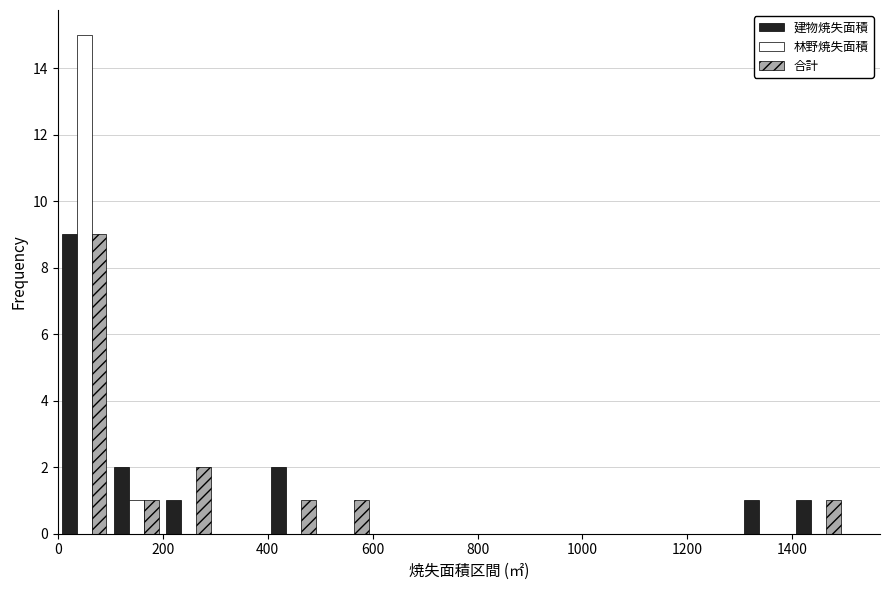

Reading left to right, list every range on the x-axis with the height of the bar of each series over it. The values are not printed on the chart, so give them approximately, as read against the axis.

0 to 100: 建物焼失面積=9	林野焼失面積=15	合計=9
100 to 200: 建物焼失面積=2	林野焼失面積=1	合計=1
200 to 300: 建物焼失面積=1	林野焼失面積=0	合計=2
300 to 400: 建物焼失面積=0	林野焼失面積=0	合計=0
400 to 500: 建物焼失面積=2	林野焼失面積=0	合計=1
500 to 600: 建物焼失面積=0	林野焼失面積=0	合計=1
600 to 700: 建物焼失面積=0	林野焼失面積=0	合計=0
700 to 800: 建物焼失面積=0	林野焼失面積=0	合計=0
800 to 900: 建物焼失面積=0	林野焼失面積=0	合計=0
900 to 1000: 建物焼失面積=0	林野焼失面積=0	合計=0
1000 to 1100: 建物焼失面積=0	林野焼失面積=0	合計=0
1100 to 1200: 建物焼失面積=0	林野焼失面積=0	合計=0
1200 to 1300: 建物焼失面積=0	林野焼失面積=0	合計=0
1300 to 1400: 建物焼失面積=1	林野焼失面積=0	合計=0
1400 to 1500: 建物焼失面積=1	林野焼失面積=0	合計=1